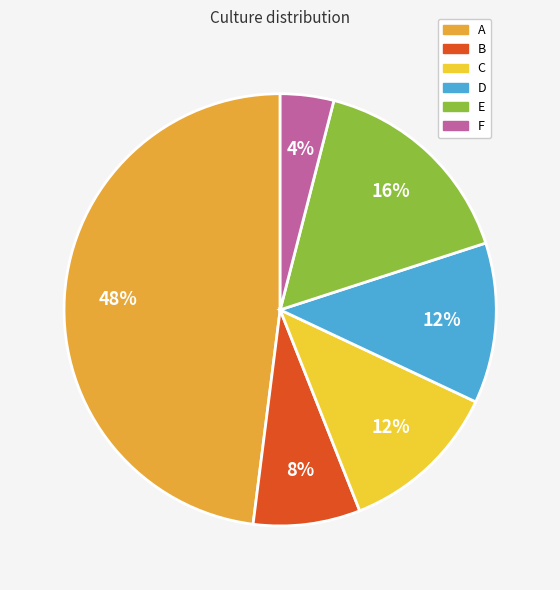

Is there a majority slice in this chart?

No